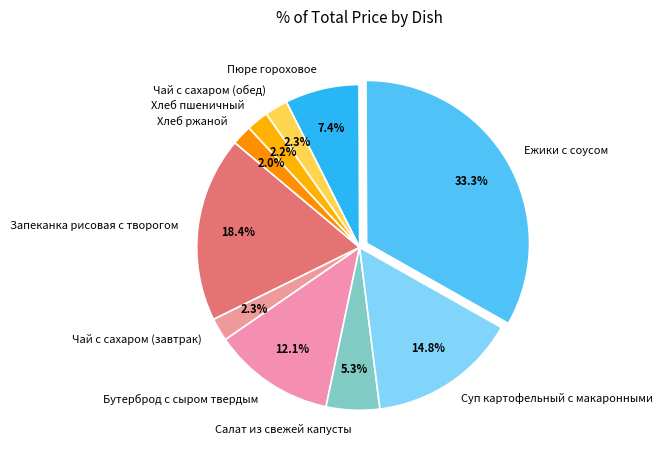

Count the number of slices in the pie.

10